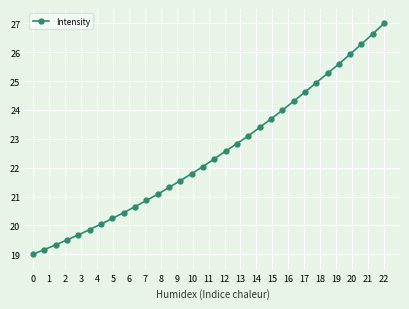

Reading left to right, list all the values displayed in this chart.

19.0	19.2	19.3	19.5	19.7	19.9	20.0	20.2	20.4	20.6	20.9	21.1	21.3	21.6	21.8	22.0	22.3	22.6	22.8	23.1	23.4	23.7	24.0	24.3	24.6	24.9	25.3	25.6	25.9	26.3	26.6	27.0